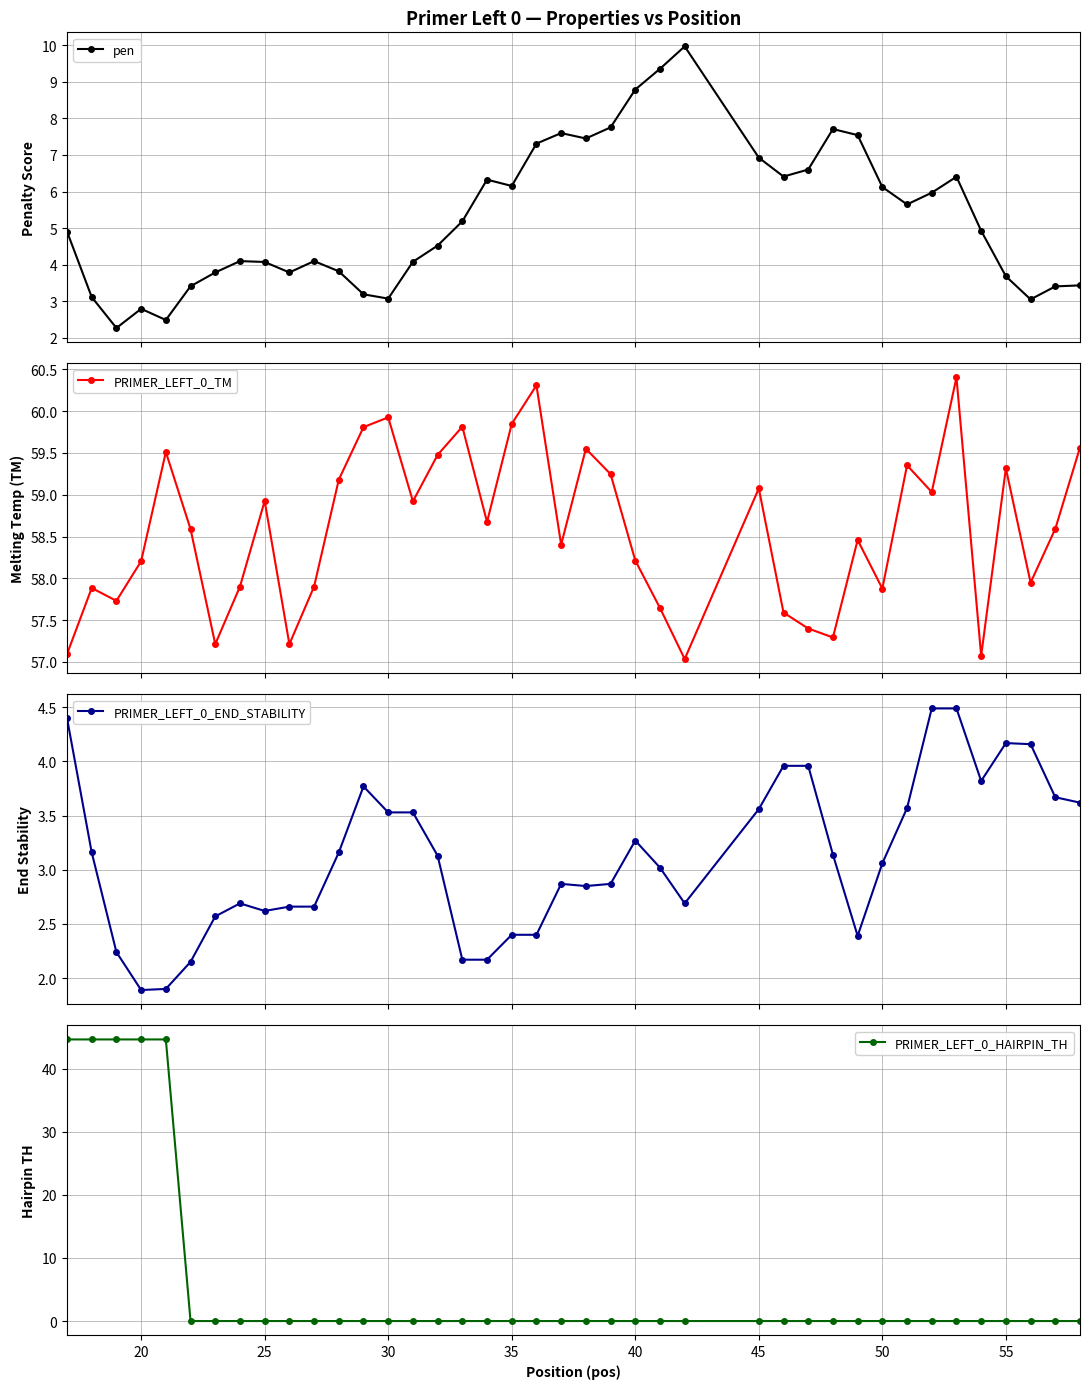

How many lines are shown in the chart?

4